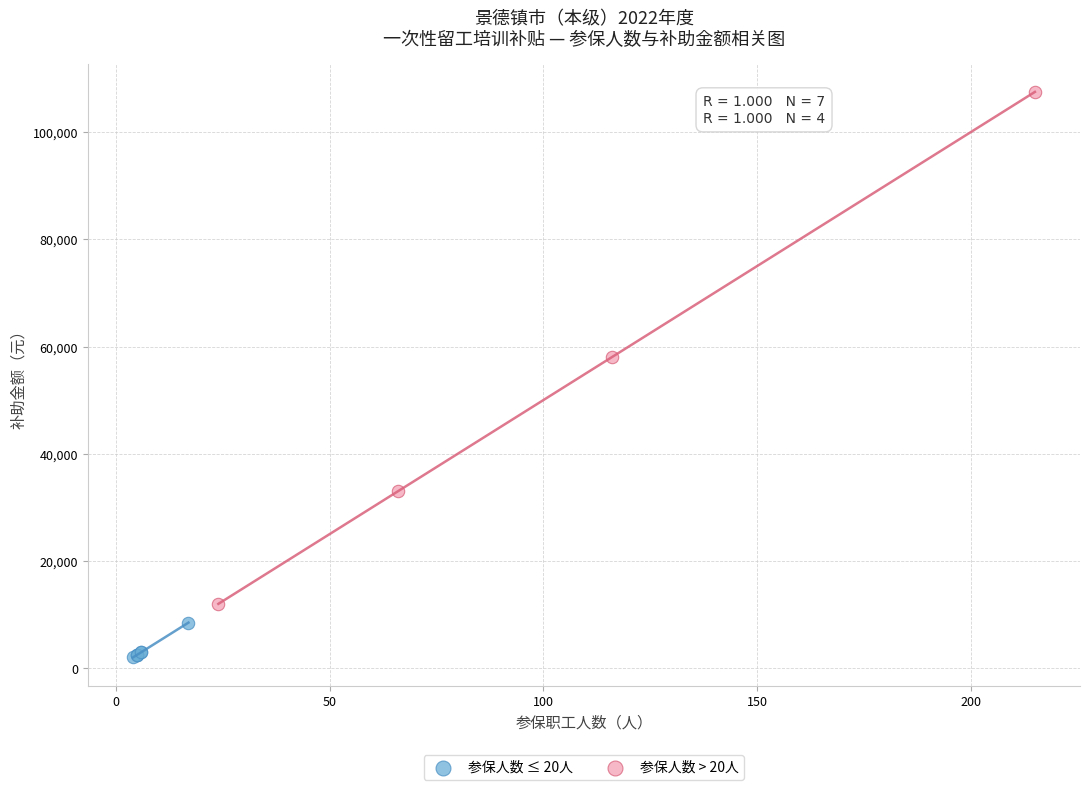

Which series has the largest Y range (max minus min)?

参保人数 > 20人